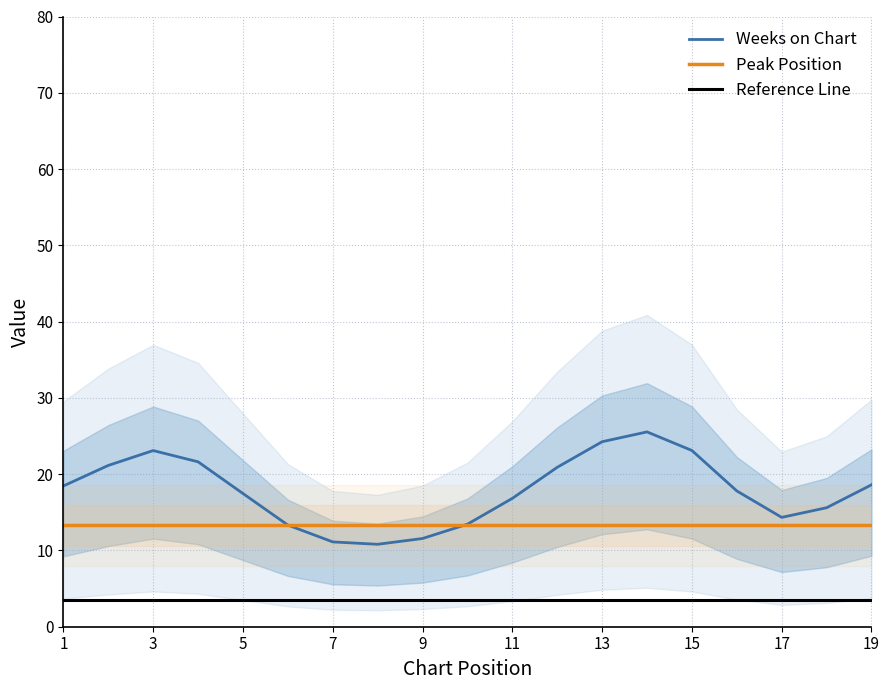

Rank the categories by Peak Position value from lowest to highest.

1, 3, 4, 7, 14, 2, 5, 11, 12, 6, 9, 10, 13, 8, 15, 19, 18, 17, 16